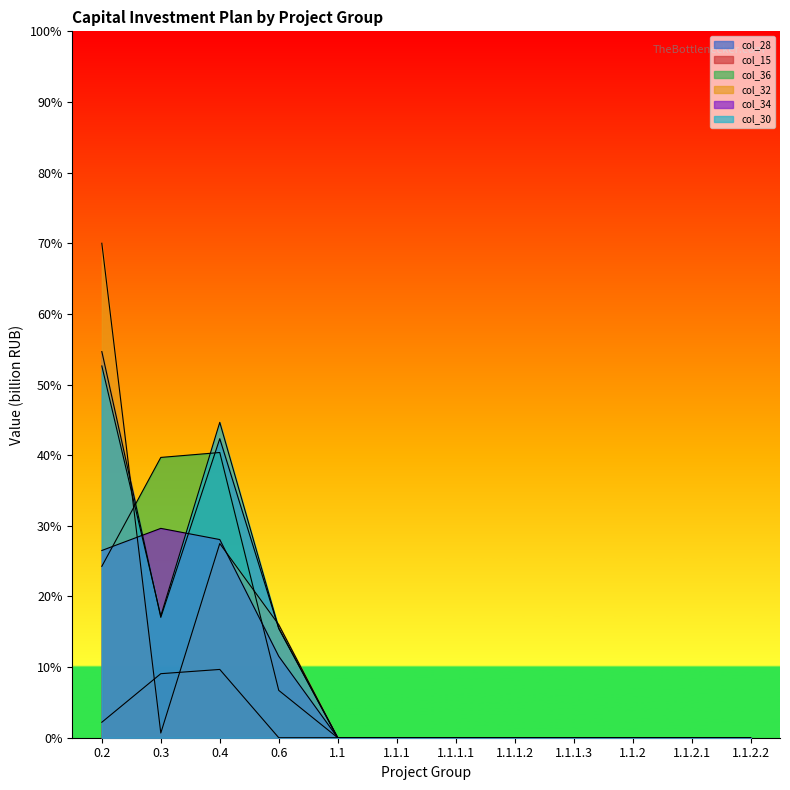

Reading left to right, list all the values displayed in this chart.

col_28: 54.7	17.0	42.3	15.5	0.0	0.0	0.0	0.0	0.0	0.0	0.0	0.0
col_15: 2.2	9.1	9.7	0.0	0.0	0.0	0.0	0.0	0.0	0.0	0.0	0.0
col_36: 24.3	39.7	40.4	6.7	0.0	0.0	0.0	0.0	0.0	0.0	0.0	0.0
col_32: 70.0	0.7	27.5	16.0	0.0	0.0	0.0	0.0	0.0	0.0	0.0	0.0
col_34: 26.5	29.6	28.1	11.5	0.0	0.0	0.0	0.0	0.0	0.0	0.0	0.0
col_30: 52.6	17.2	44.6	15.5	0.0	0.0	0.0	0.0	0.0	0.0	0.0	0.0